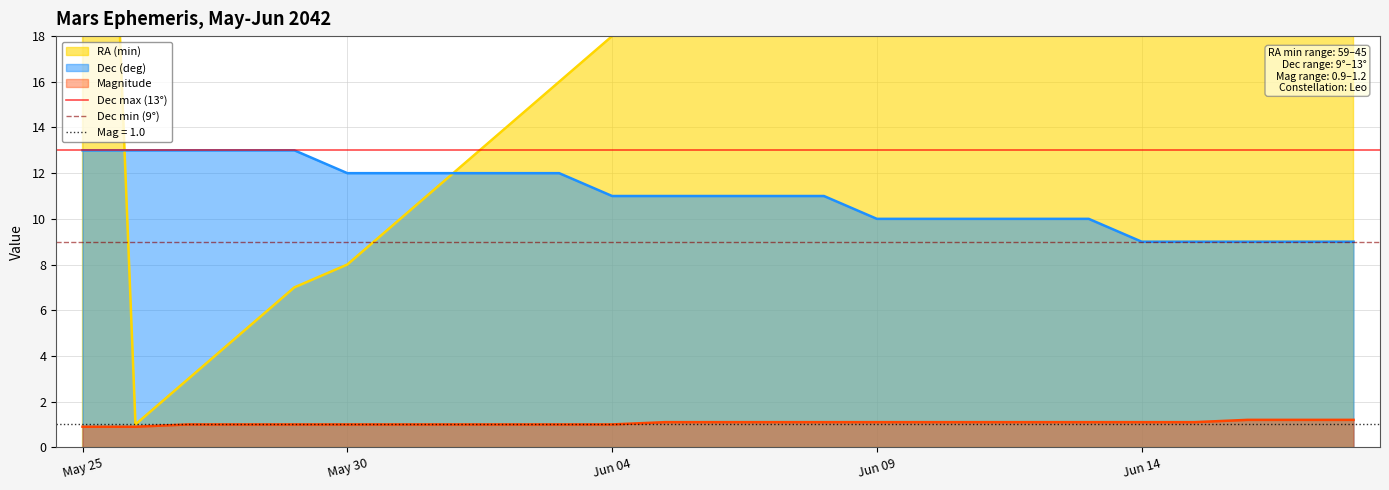

True or false: Magnitude and Dec (deg) intersect in this chart.

False